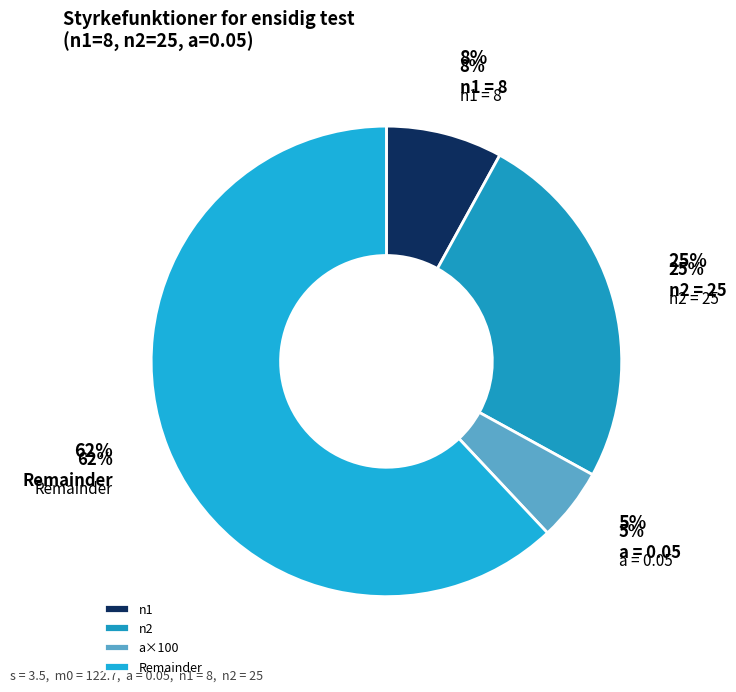

The n2 slice represents 7% of the pie. True or false?

False